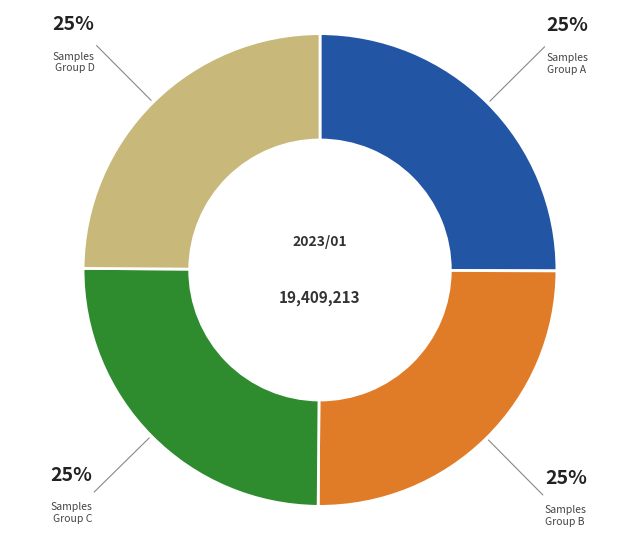

Is it true that Samples Group C is 25% of the pie?

True